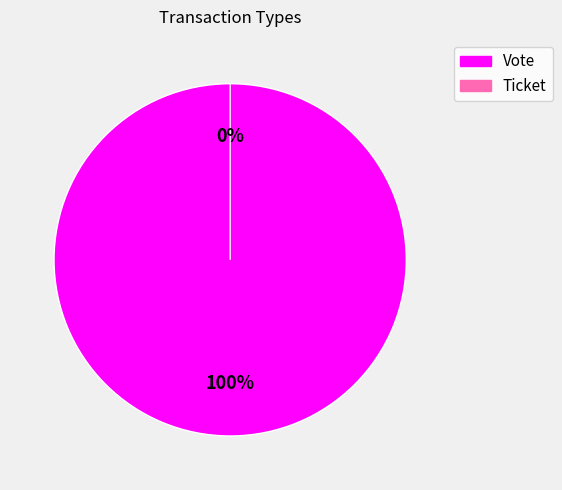

True or false: Vote accounts for 99% of the total.

False